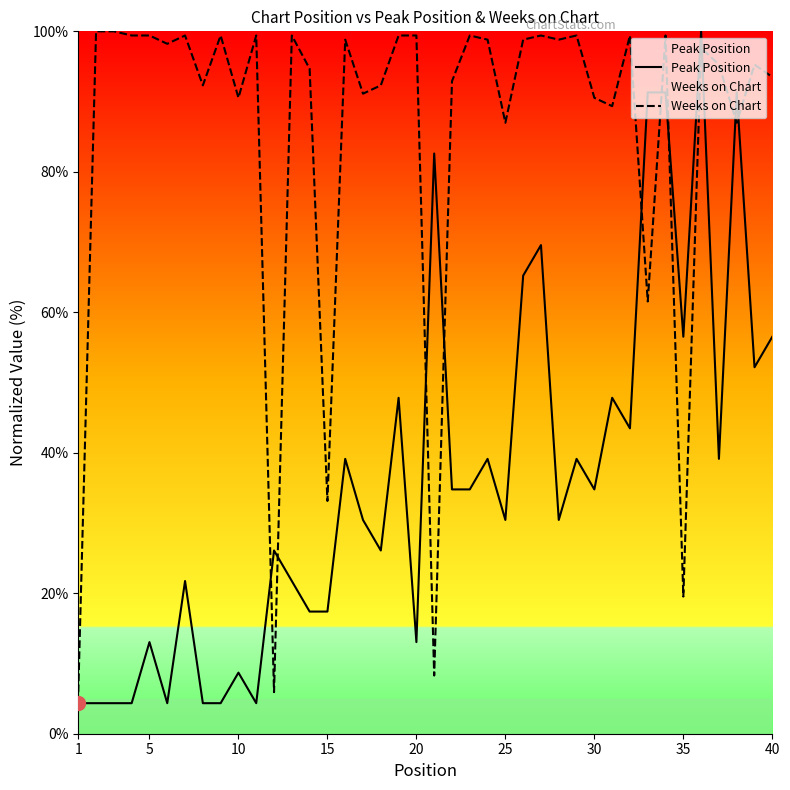

How many distinct data groups are displayed?

2